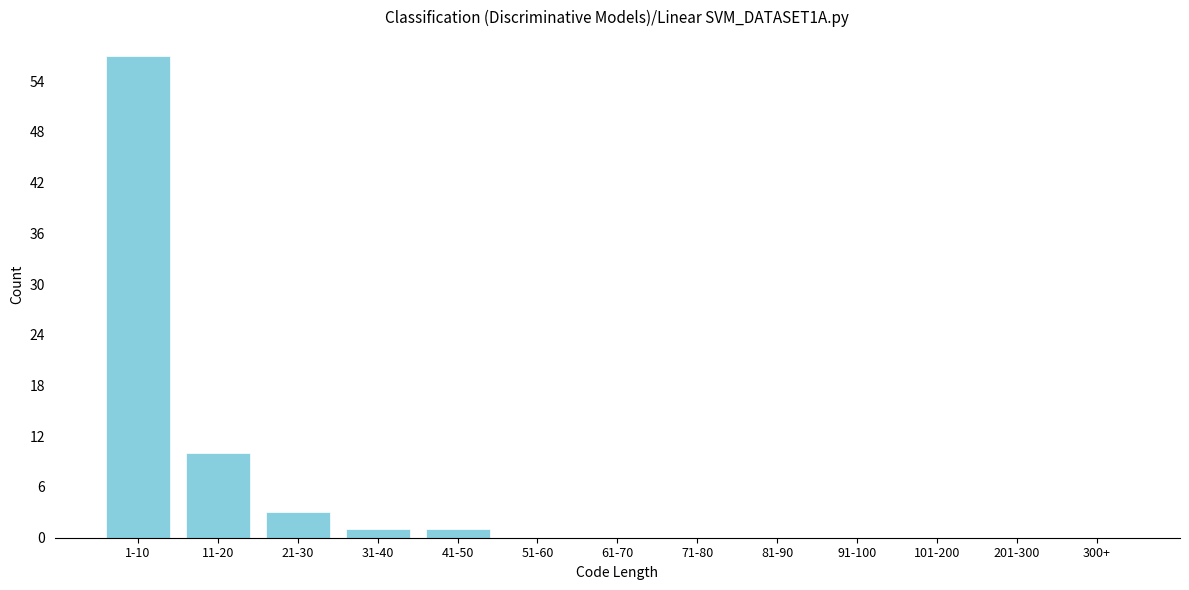

Reading left to right, transcribe all the data shown in this chart.

1-10=57	11-20=10	21-30=3	31-40=1	41-50=1	51-60=0	61-70=0	71-80=0	81-90=0	91-100=0	101-200=0	201-300=0	300+=0